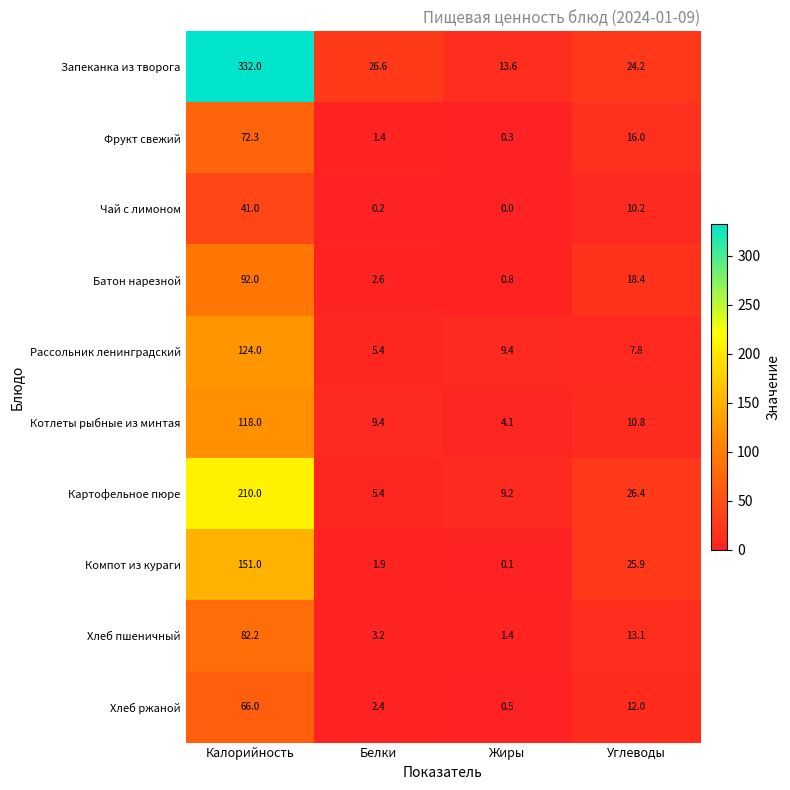

What is the maximum value shown in the chart?

332.0